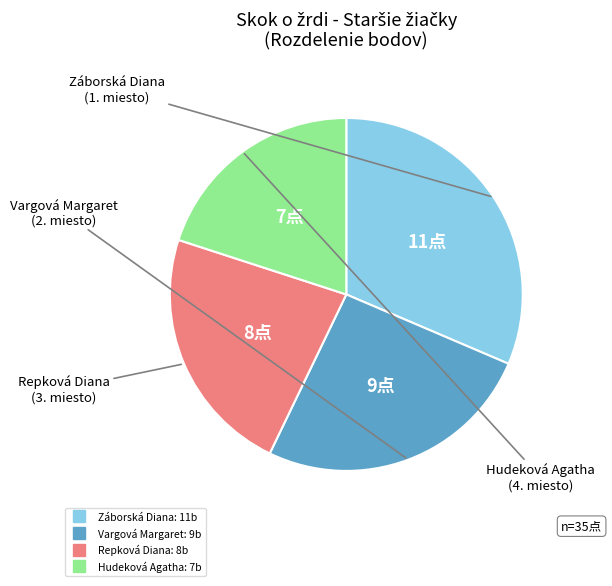

Do Záborská Diana and Repková Diana together represent more than half of the pie?

Yes